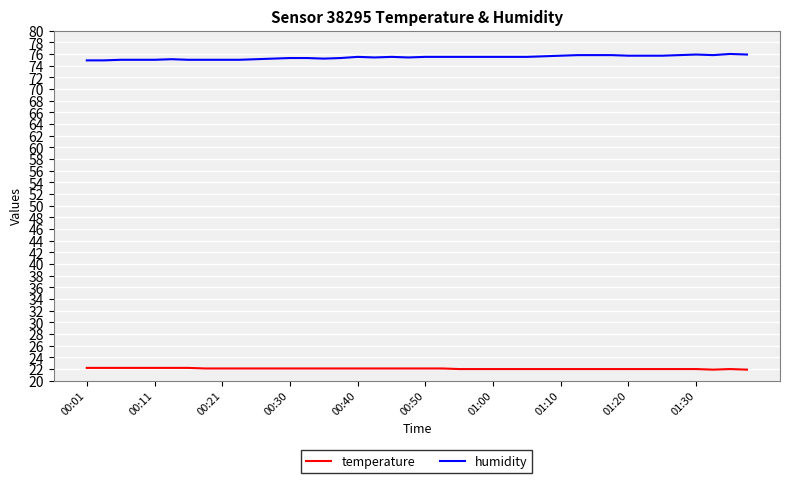

What is the sum of all humidity values?

3016.8